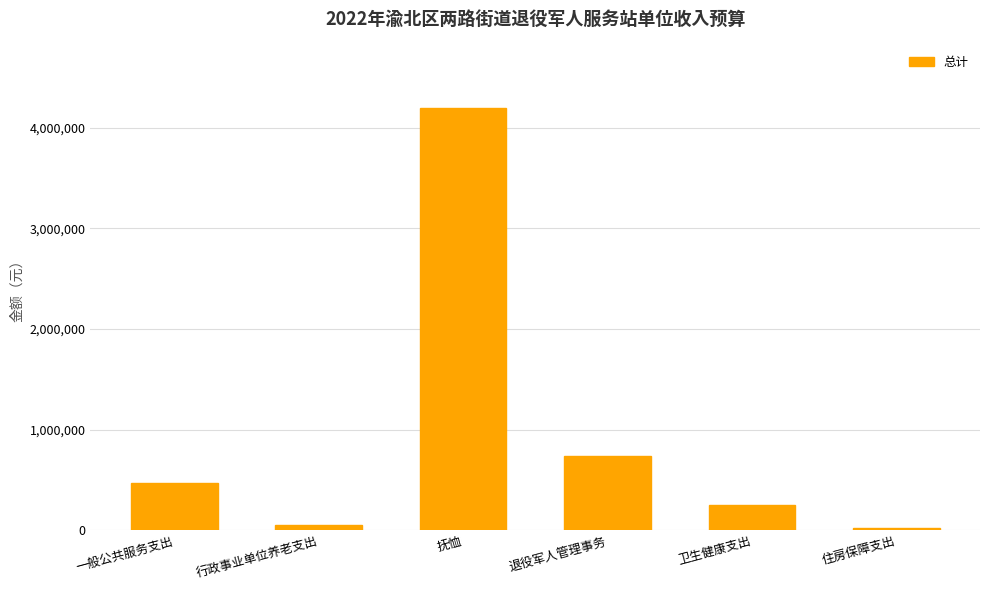

Approximately how many times larger is the value at 住房保障支出 compared to 卫生健康支出?

0.1